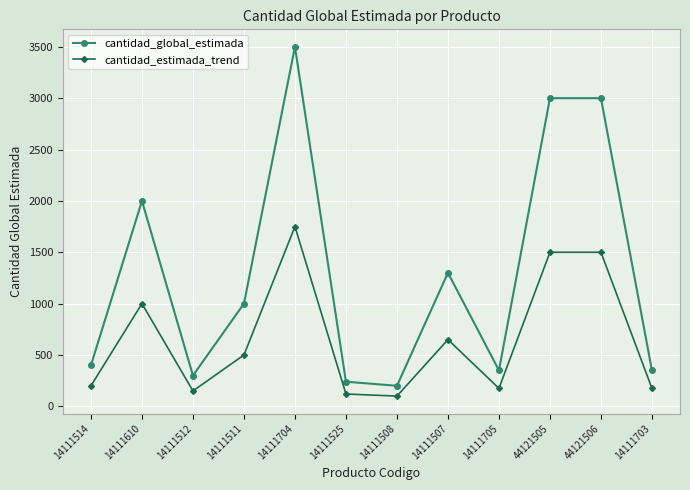

Reading left to right, extract all data points from this chart.

cantidad_global_estimada: 400	2000	300	1000	3500	240	200	1300	350	3000	3000	350
cantidad_estimada_trend: 200	1000	150	500	1750	120	100	650	175	1500	1500	175